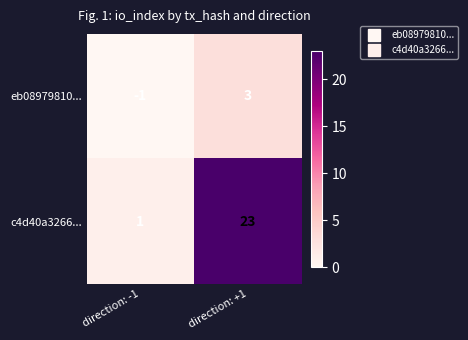

What is the sum of the c4d40a3266... values at direction: +1 and direction: -1?

24